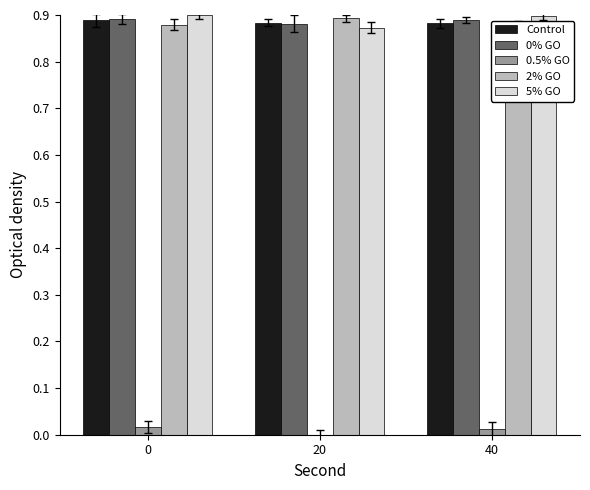

How many 0% GO values are between 0 and 1?

3